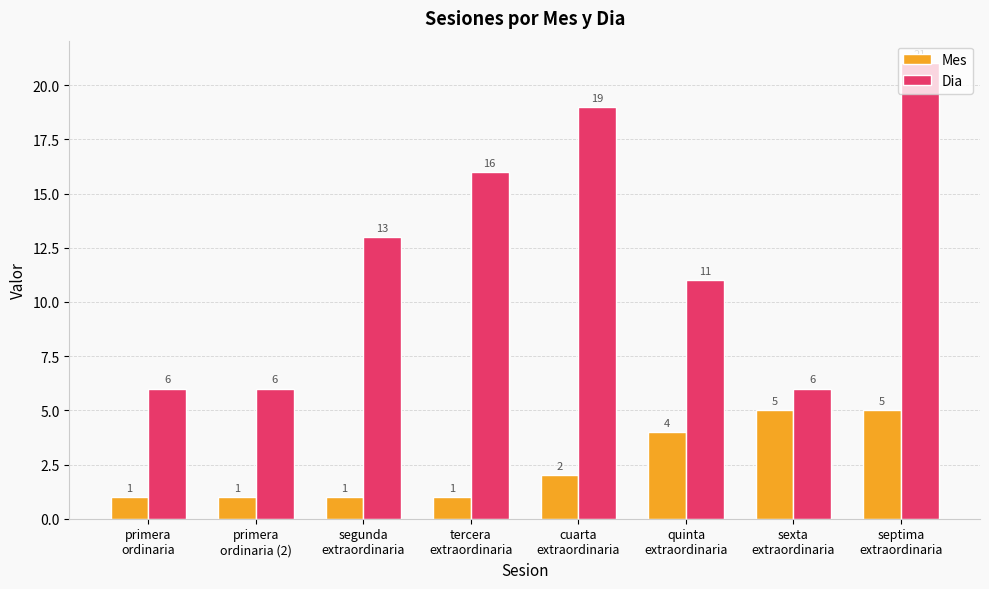

How many data points does each series have?

8